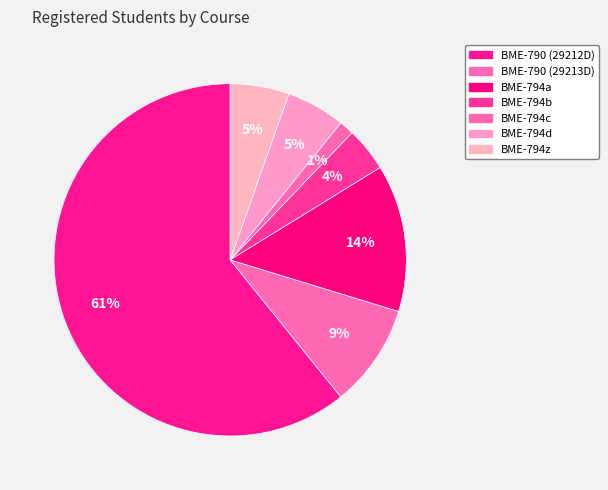

Is it true that BME-794c is 11% of the pie?

False